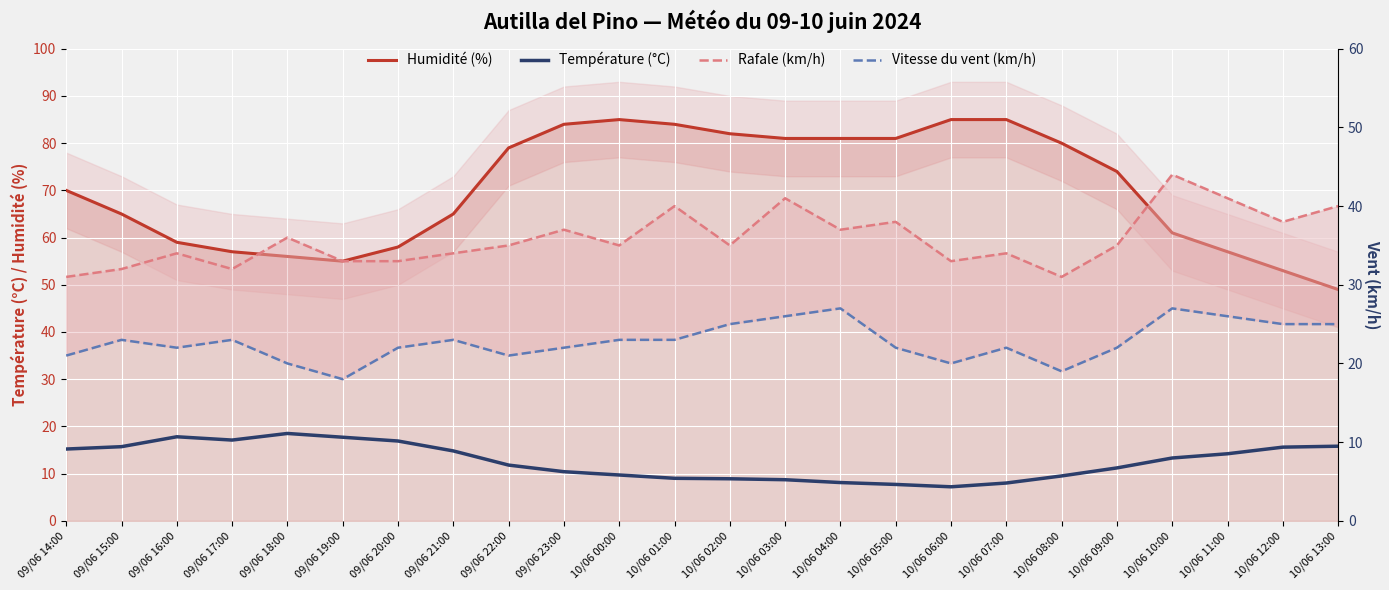

What are all the series names shown in the legend?

Humidité (%), Température (°C), Rafale (km/h), Vitesse du vent (km/h)